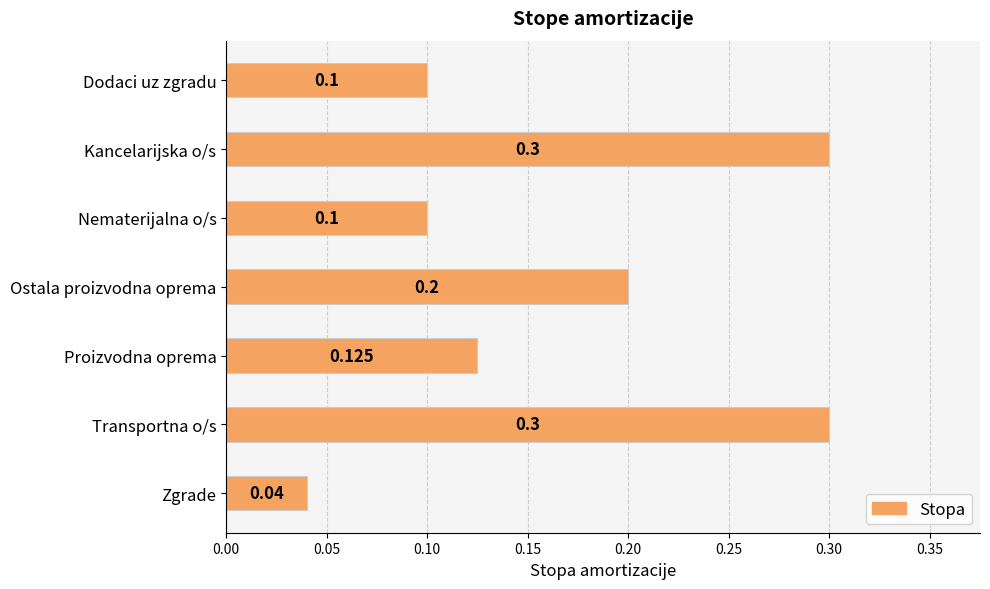

At which label is the value closest to 0?

Zgrade